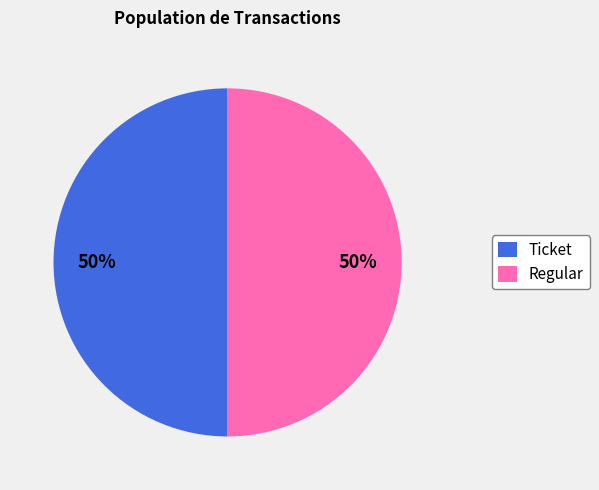

True or false: Regular accounts for 86% of the total.

False